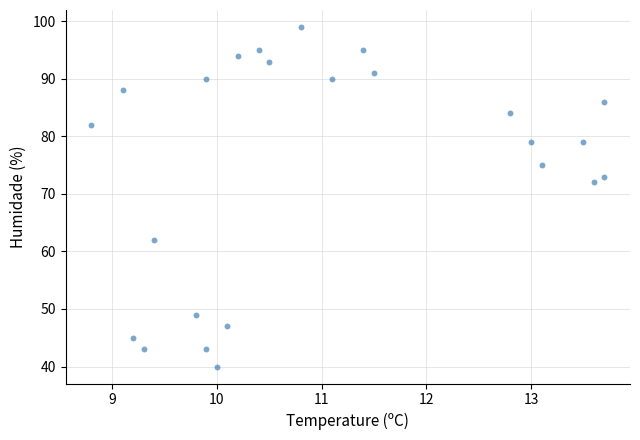

What Y value in the scatter plot is closest to 69?

72